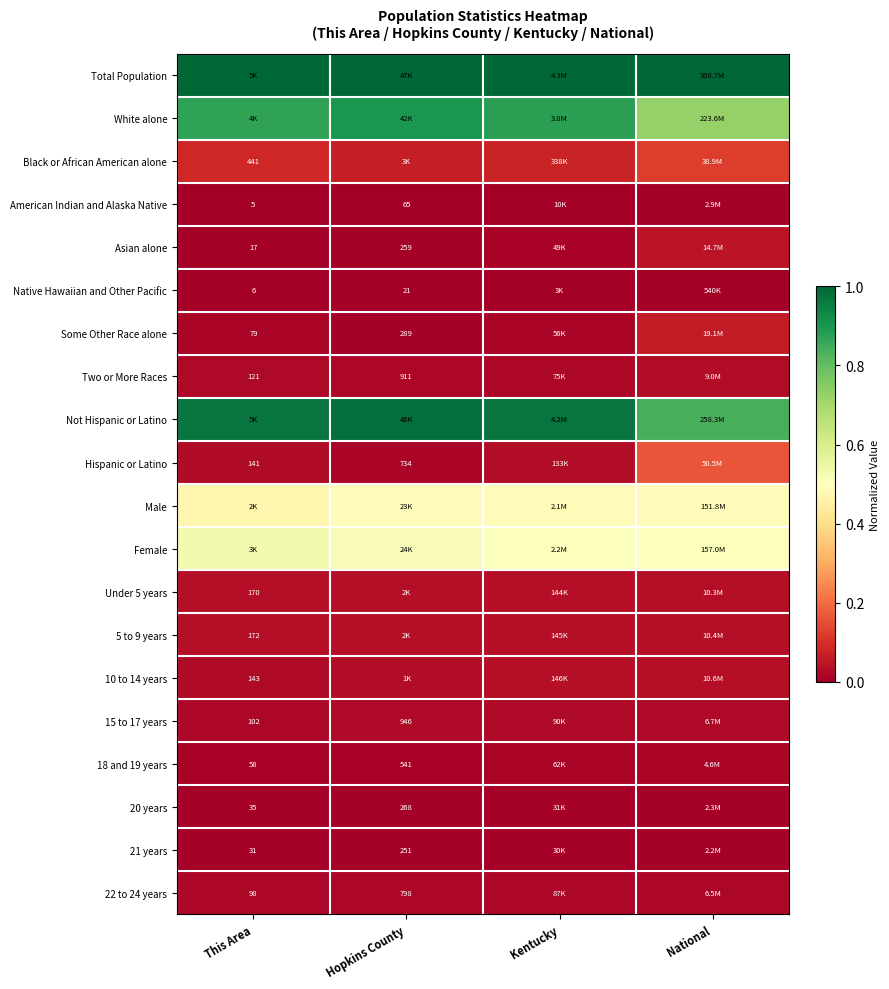

Is the value of Some Other Race alone at This Area greater than the value of American Indian and Alaska Native at This Area?

Yes